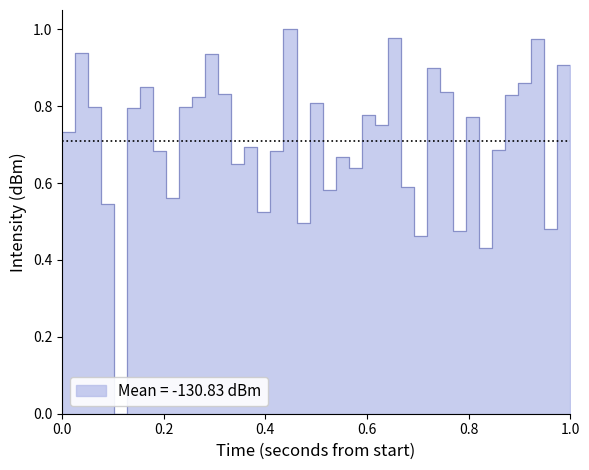

What is the sum of all values?

28.4